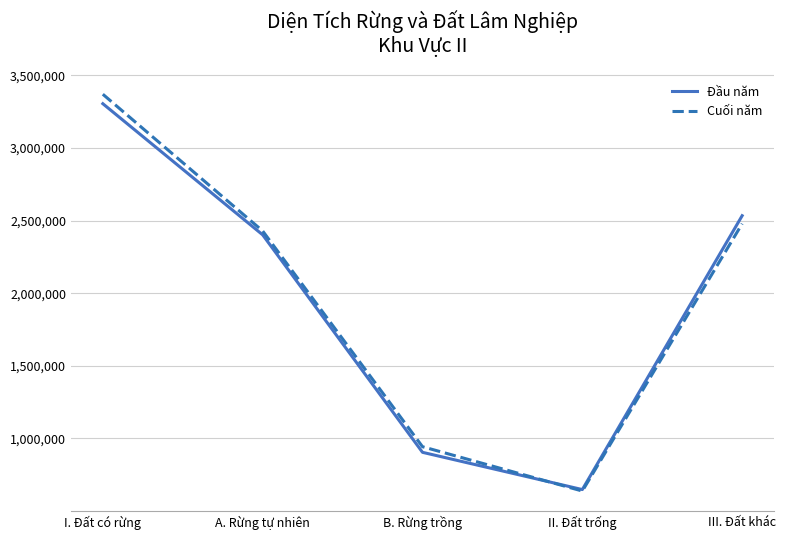

True or false: Cuối năm and Đầu năm intersect in this chart.

True